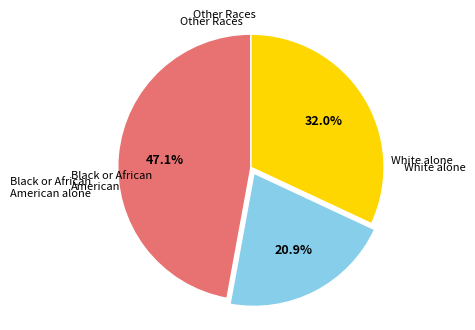

Is there a majority slice in this chart?

No